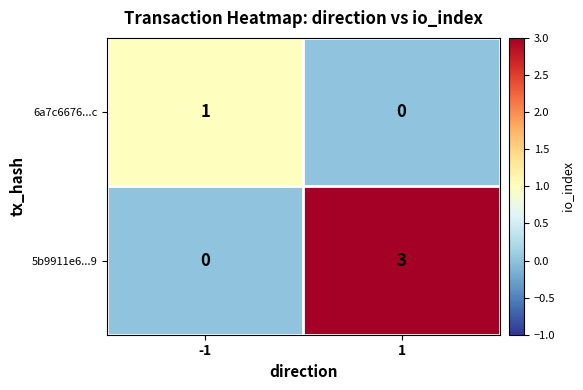

Which series has the largest total across all categories?

5b9911e6...9